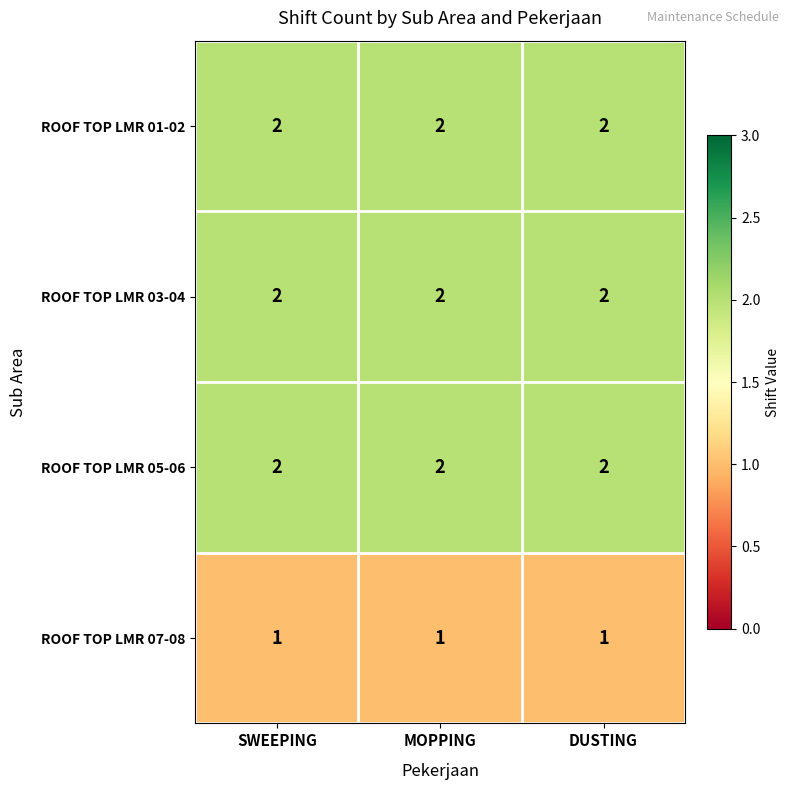

Is it true that ROOF TOP LMR 07-08 equals 1 at SWEEPING?

True